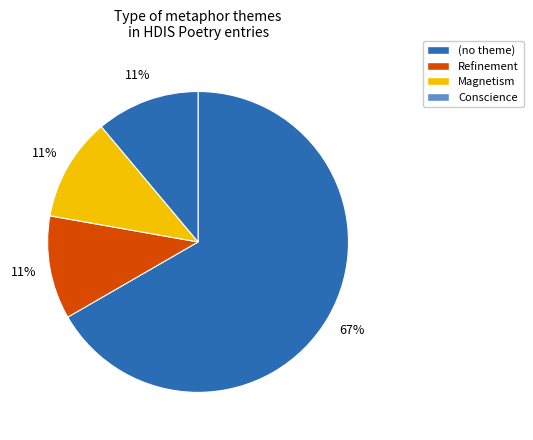

Is there any slice that represents more than half of the pie?

Yes